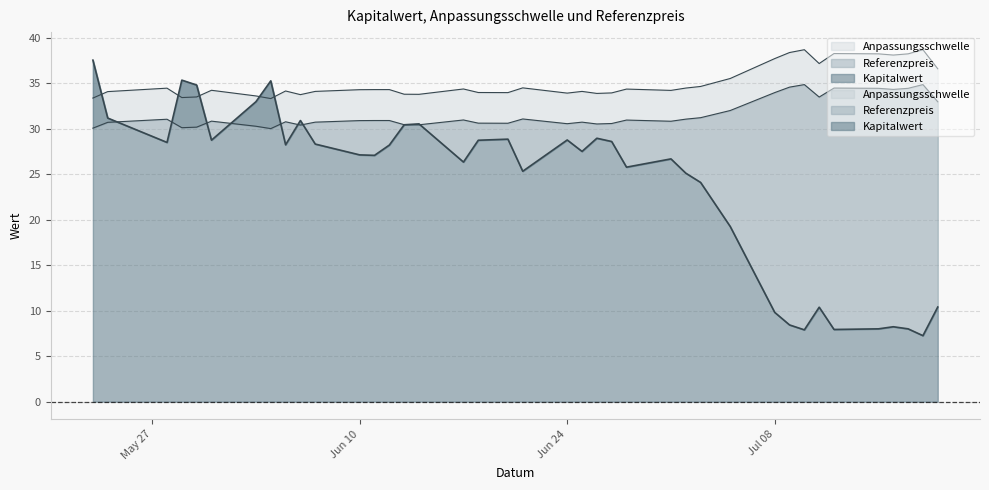

What is the difference between the second highest and minimum values in the Anpassungsschwelle series?

5.4